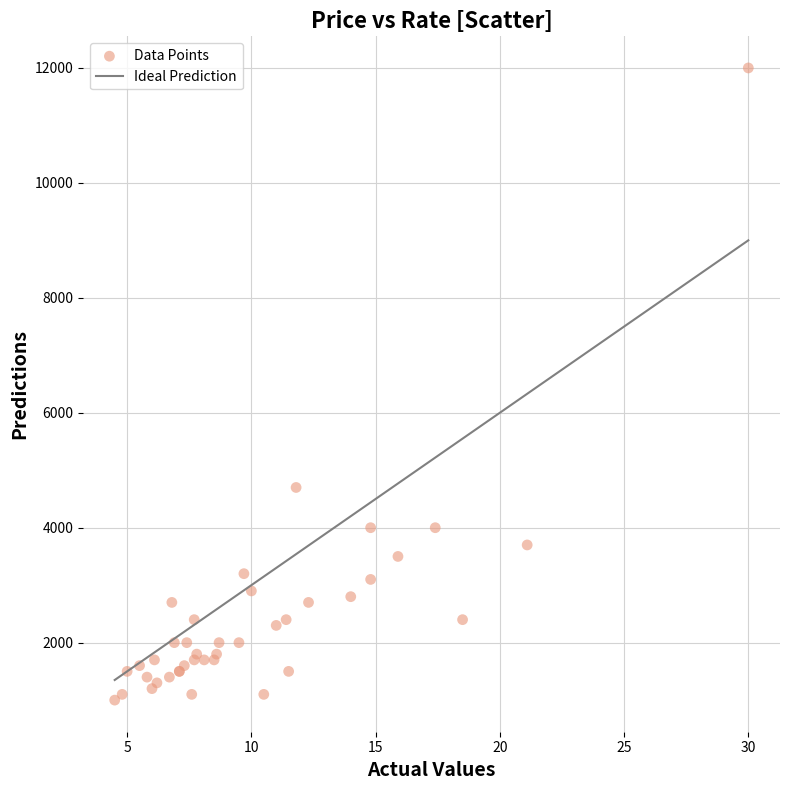

What Y value in the scatter plot is closest to 6500?

4700